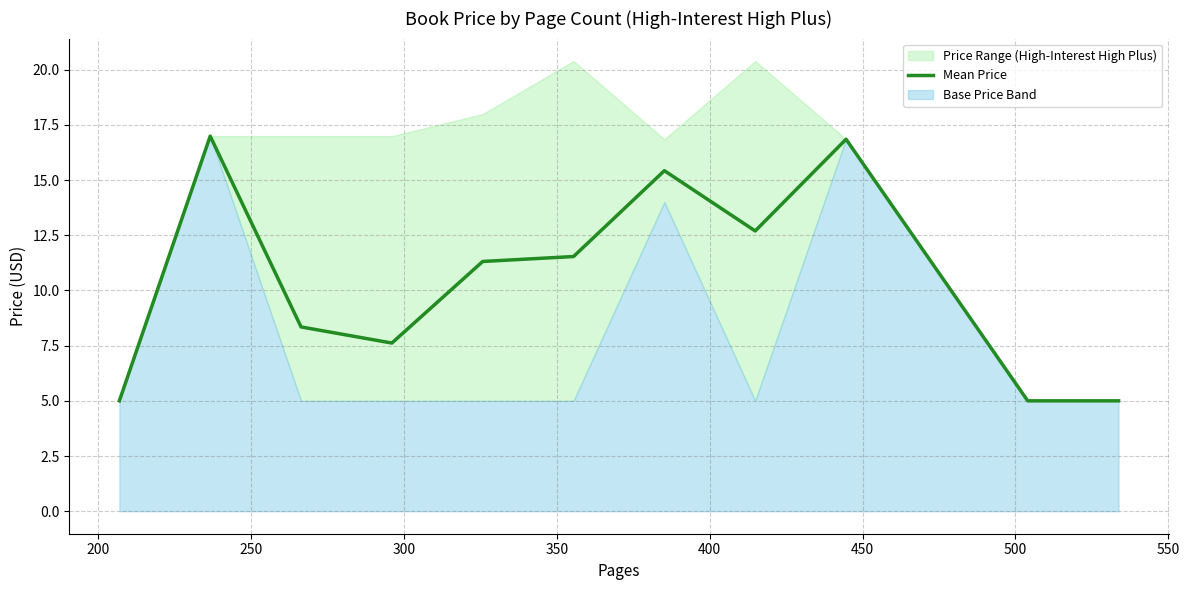

How many interior local peaks (higher than both neighbors) does the data have?

3